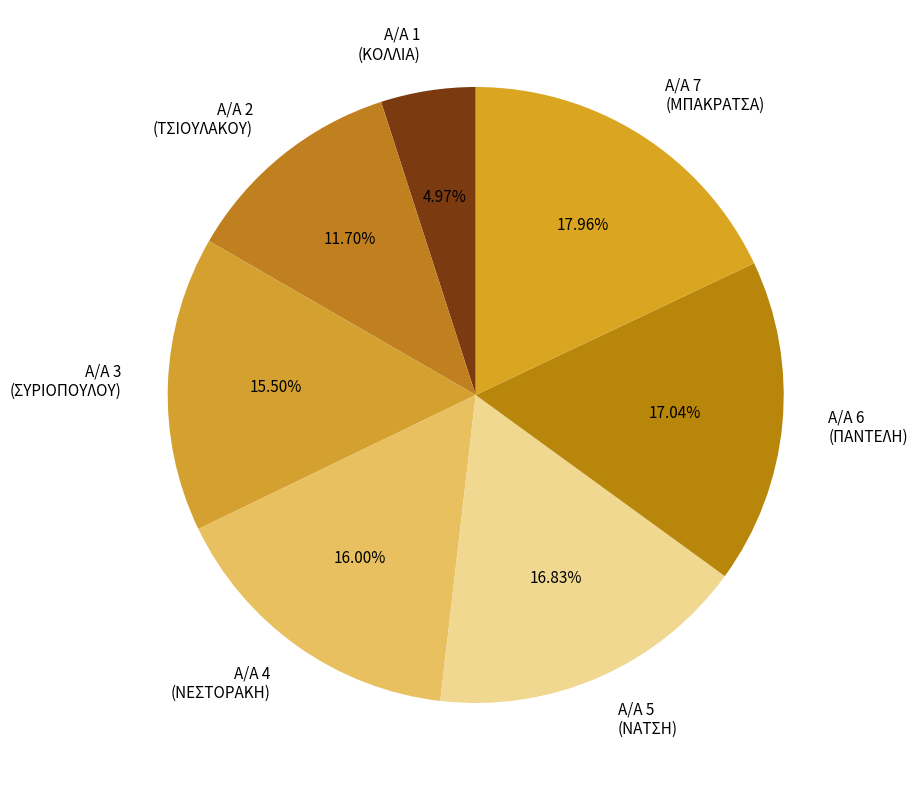

What is the ratio of the value at Α/Α 2 (ΤΣΙΟΥΛΑΚΟΥ) to the value at Α/Α 1 (ΚΟΛΛΙΑ)?

2.4